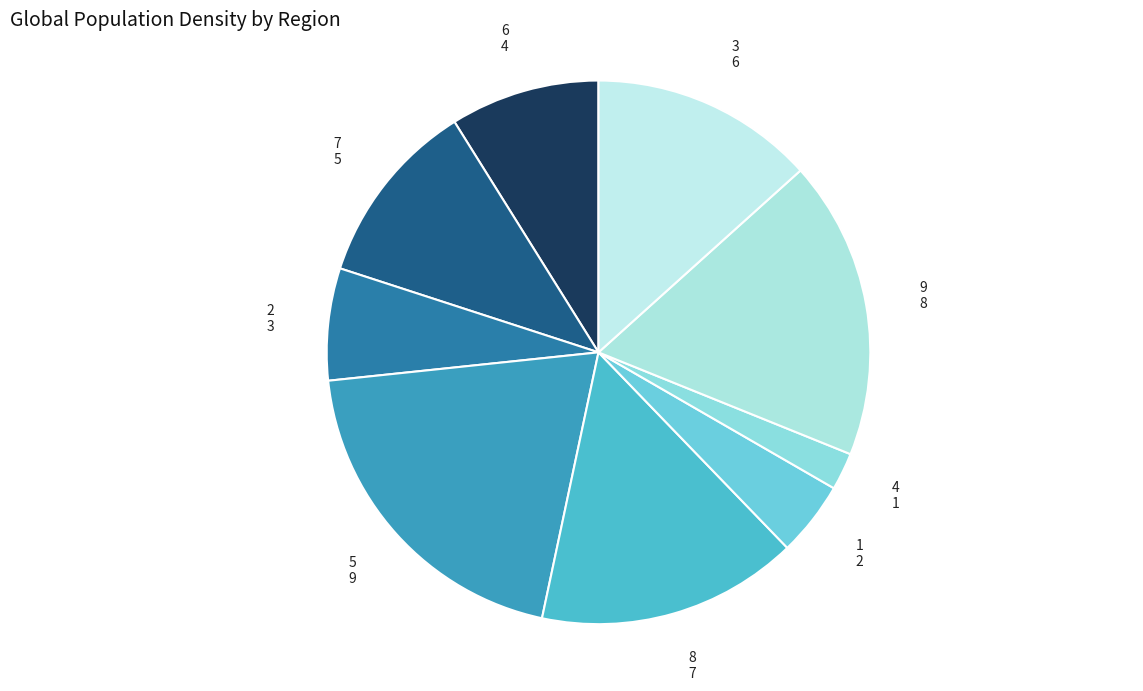

Which category has the smallest portion of the pie?

4